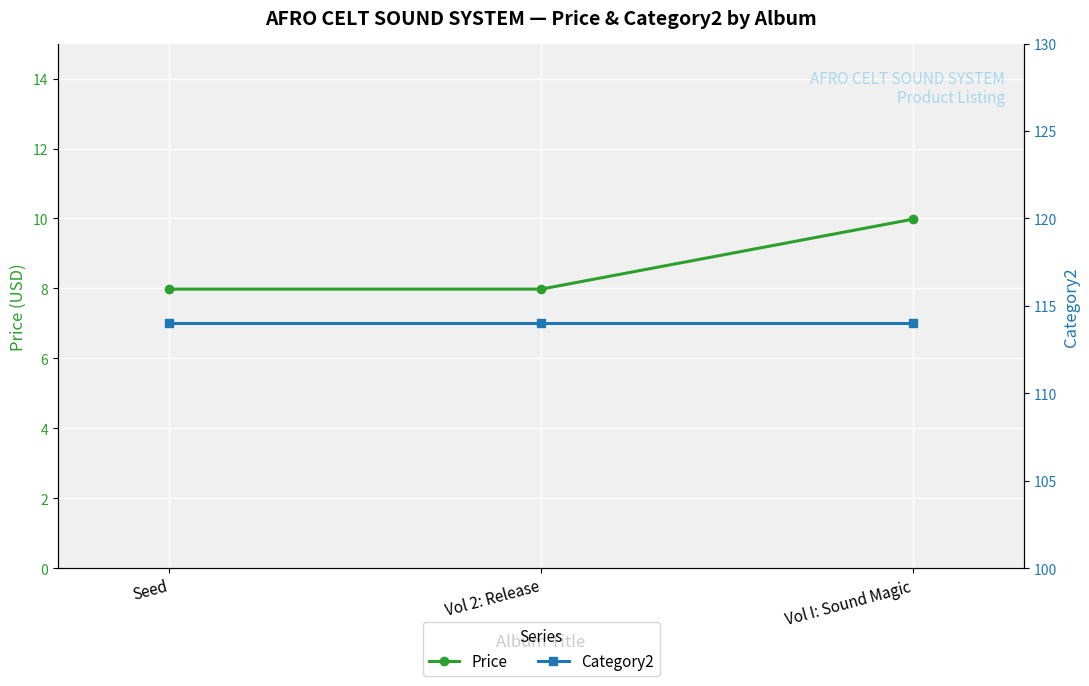

True or false: Price has a value of 2.1 at Vol 2: Release.

False